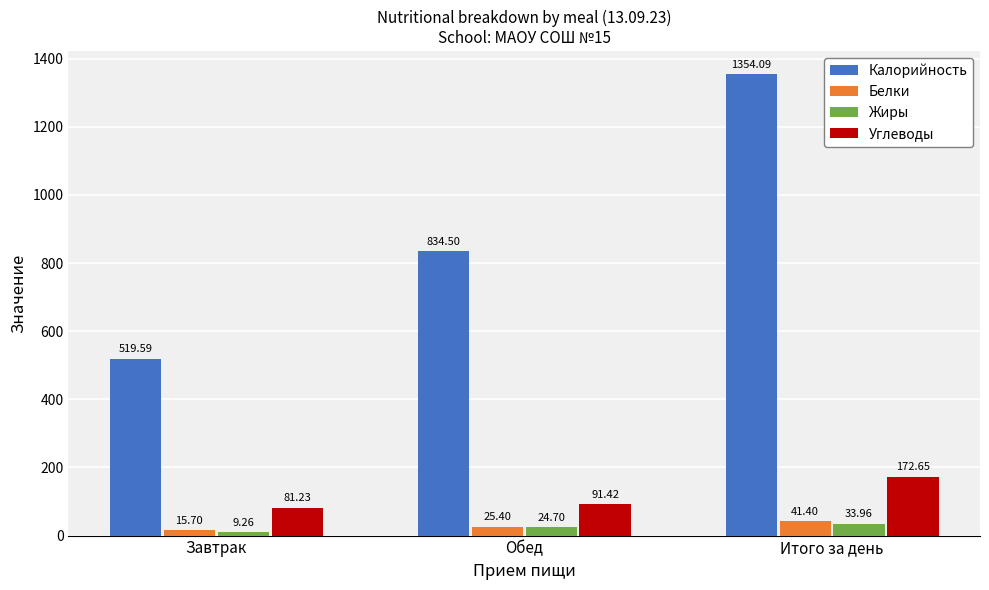

What position from the right is Завтрак?

3